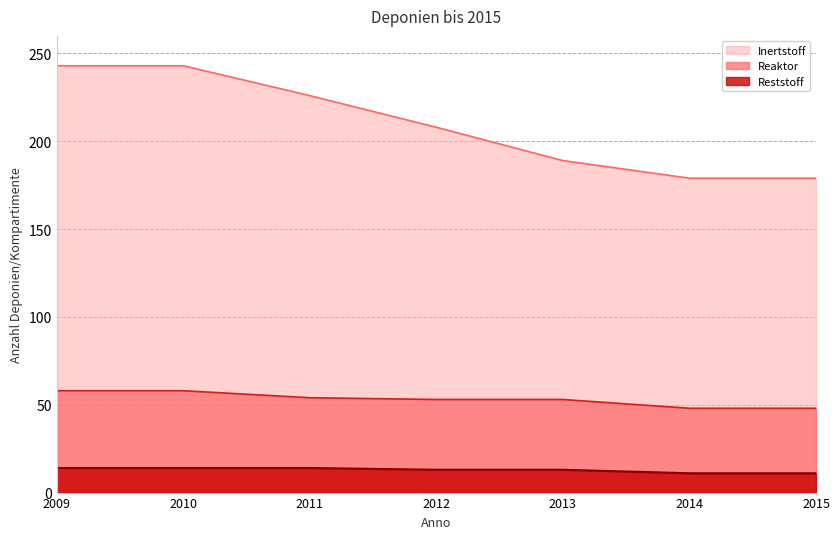

Count the Reststoff values in the range 11 to 14.

7